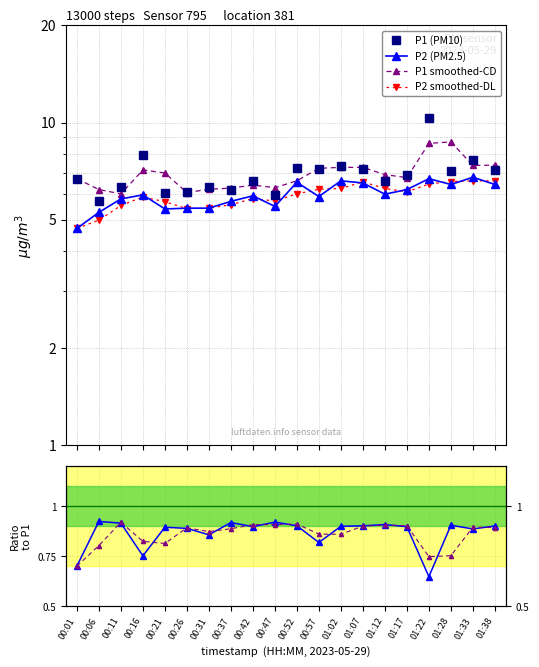

Does the chart have visible grid lines?

Yes